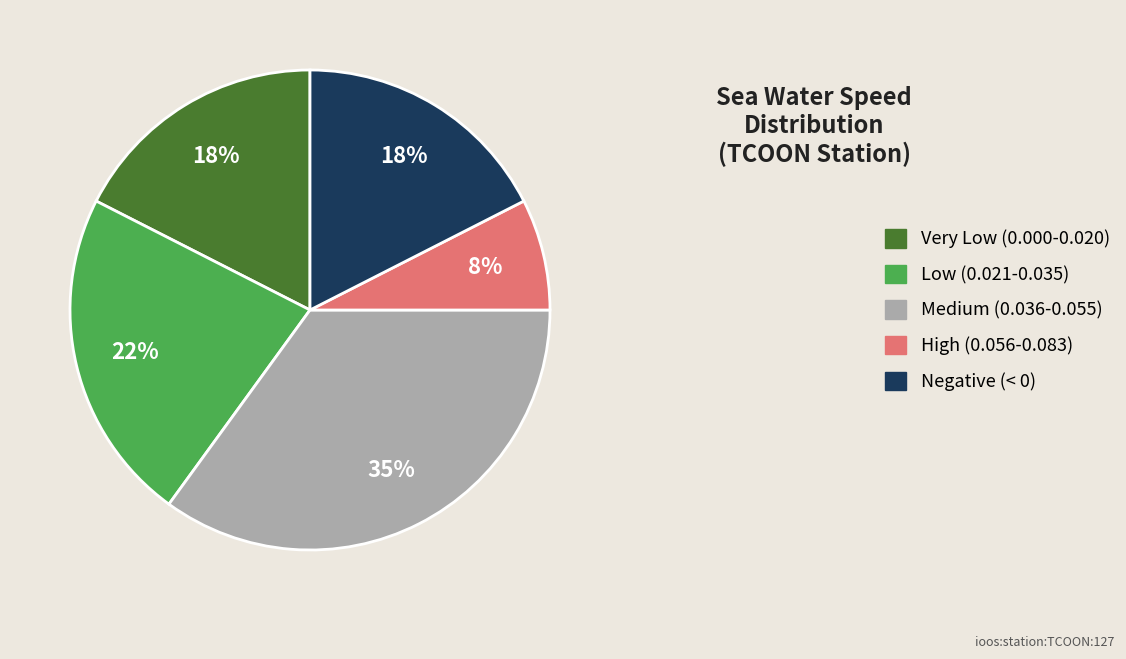

Between Very Low (0.000-0.020) and High (0.056-0.083), which is larger?

Very Low (0.000-0.020)